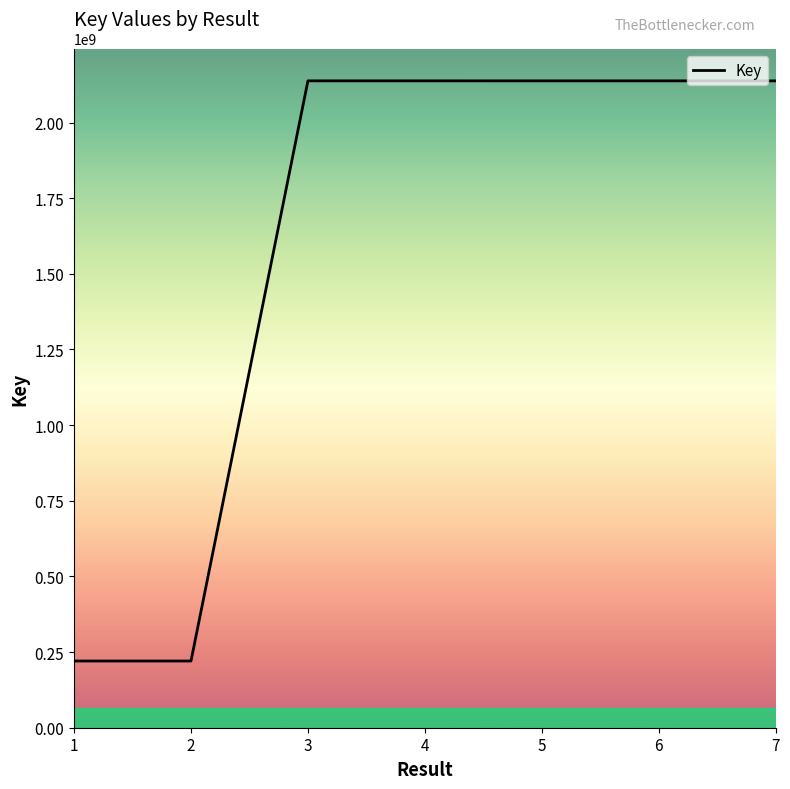

At which label does the data first exceed 2137737817?

3